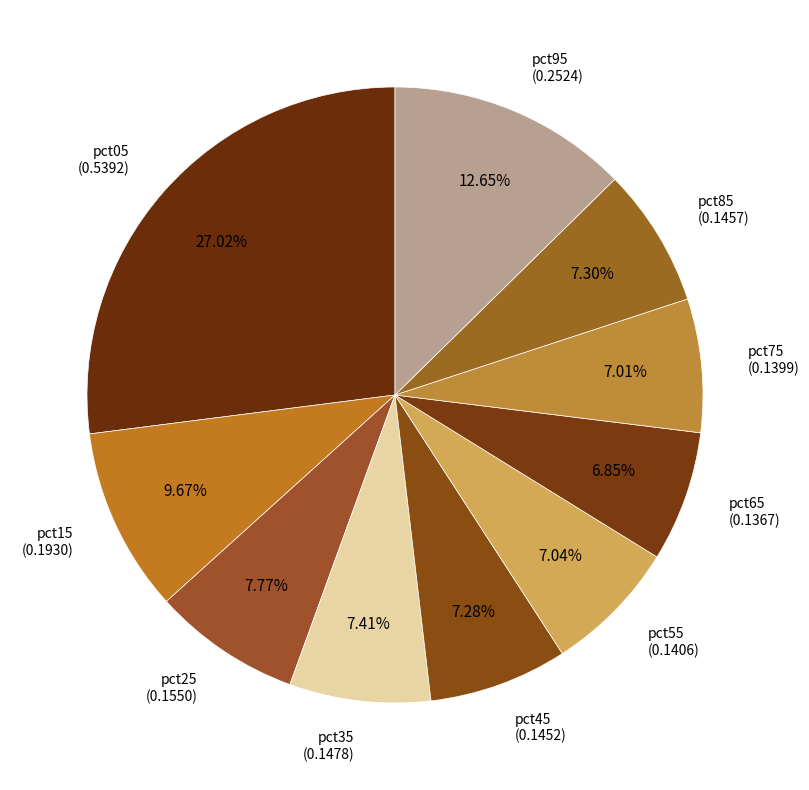

What percentage is NOT represented by pct35?

92.6%